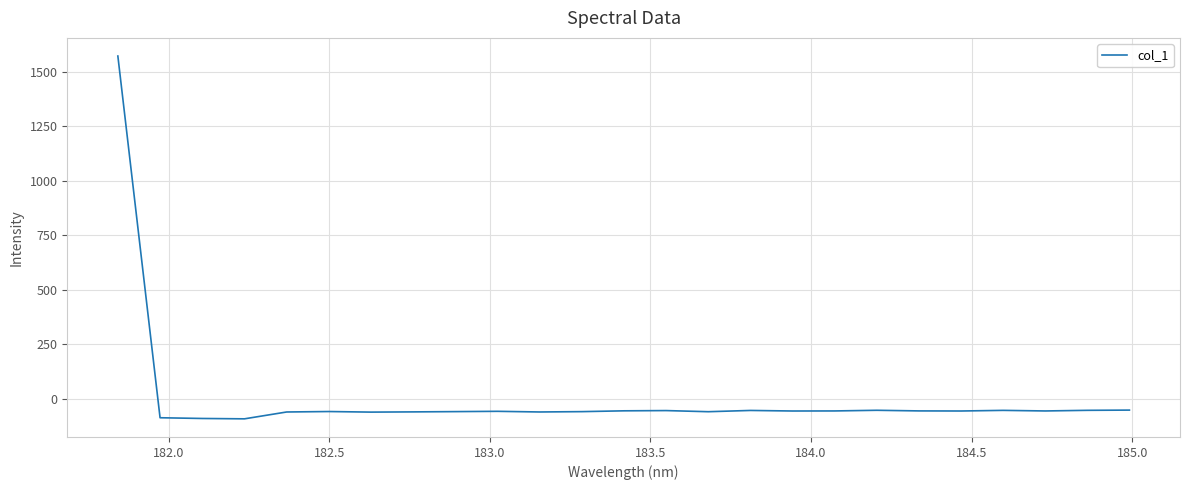

What is the minimum value shown in the chart?

-93.0